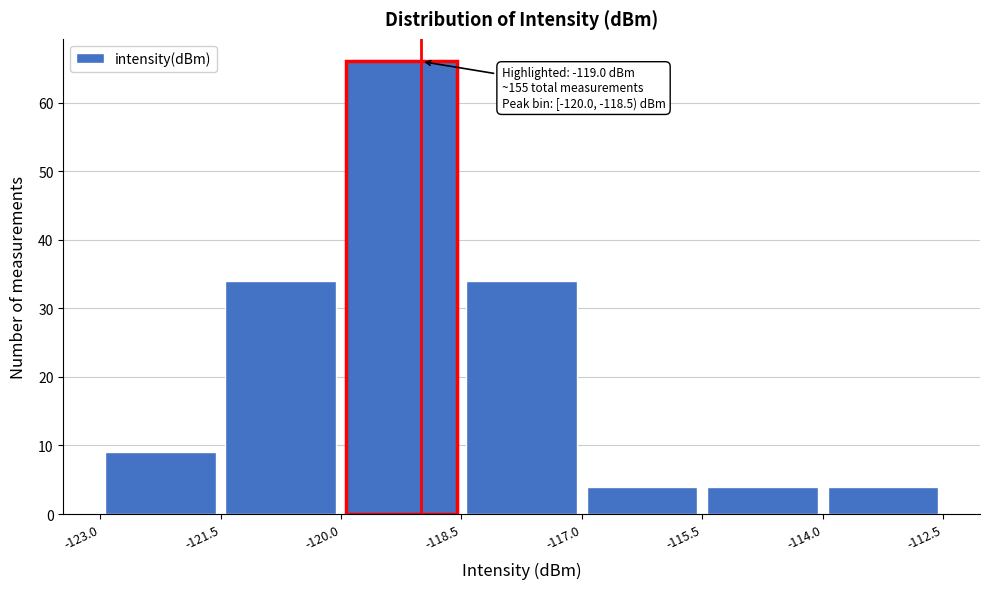

Over which range of the x-axis is the bar tallest?

-120.0 to -118.5